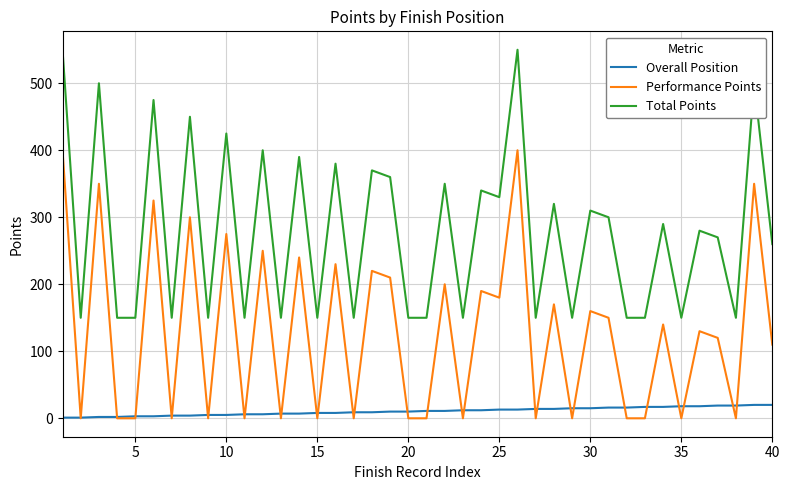

What is the difference between the maximum and minimum values in the Overall Position series?

19